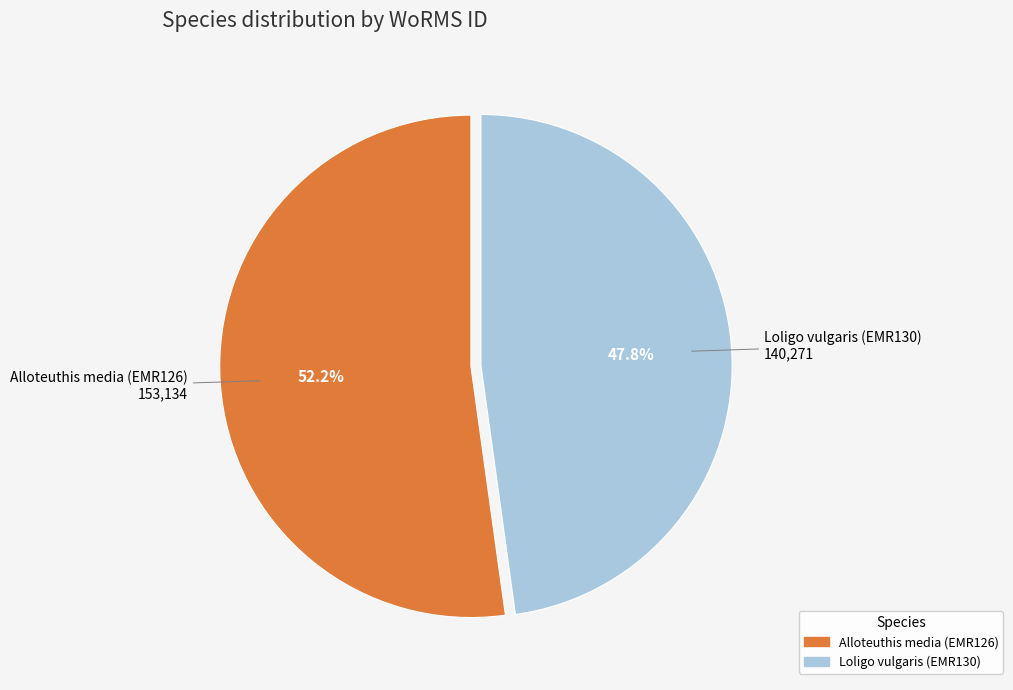

Rank the categories by value from lowest to highest.

Loligo vulgaris (EMR130), Alloteuthis media (EMR126)